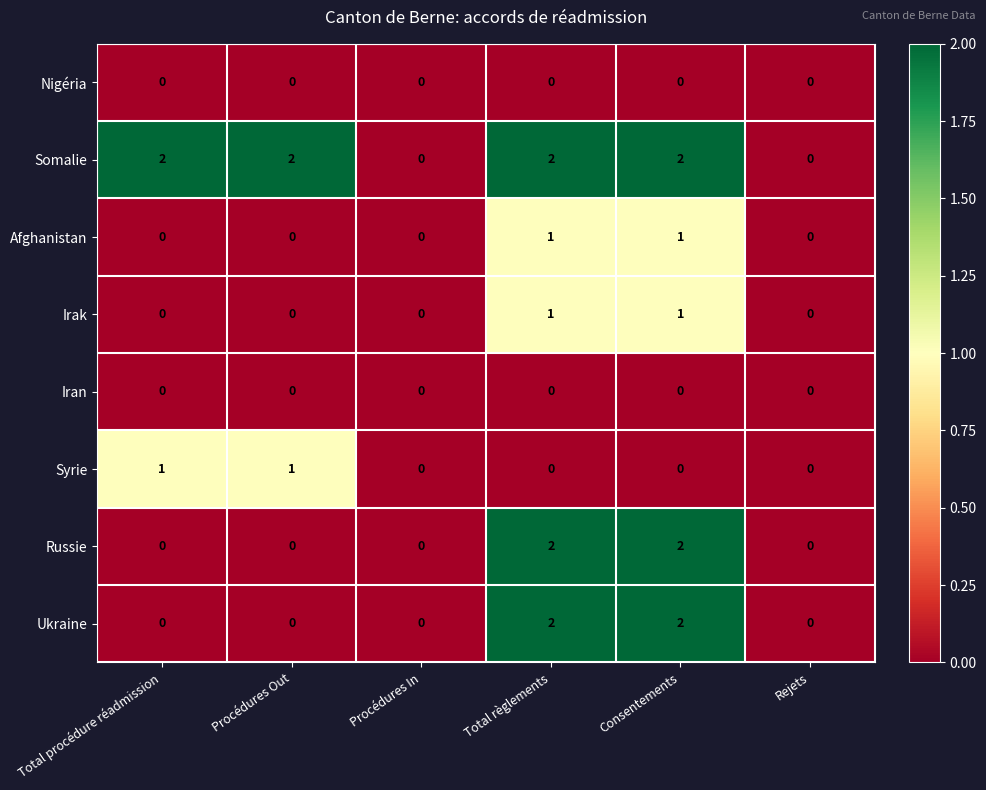

The Syrie series shows -1 at Rejets. True or false?

False